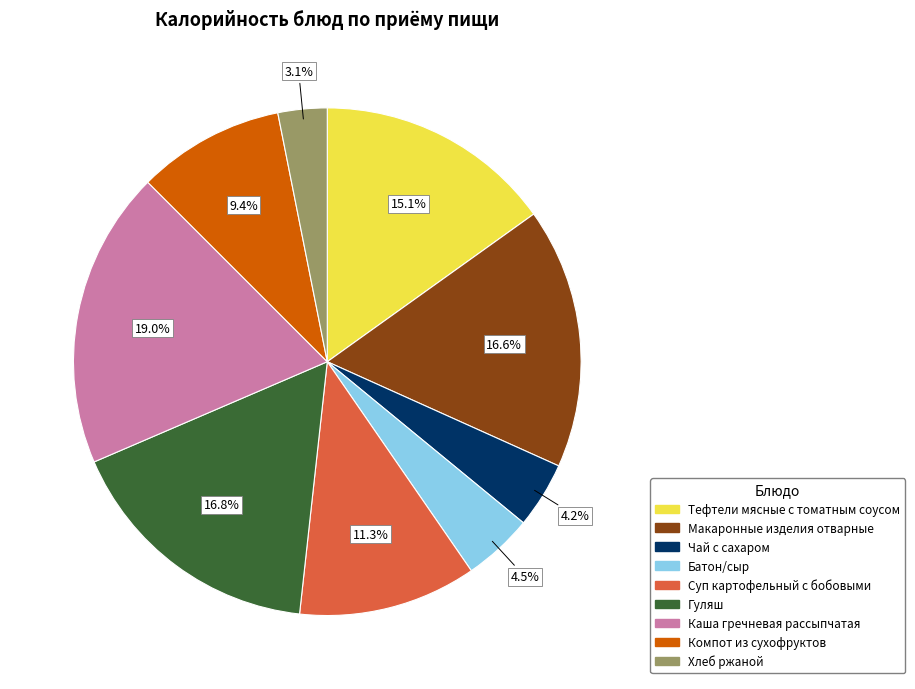

Is Суп картофельный с бобовыми the majority of the pie?

No